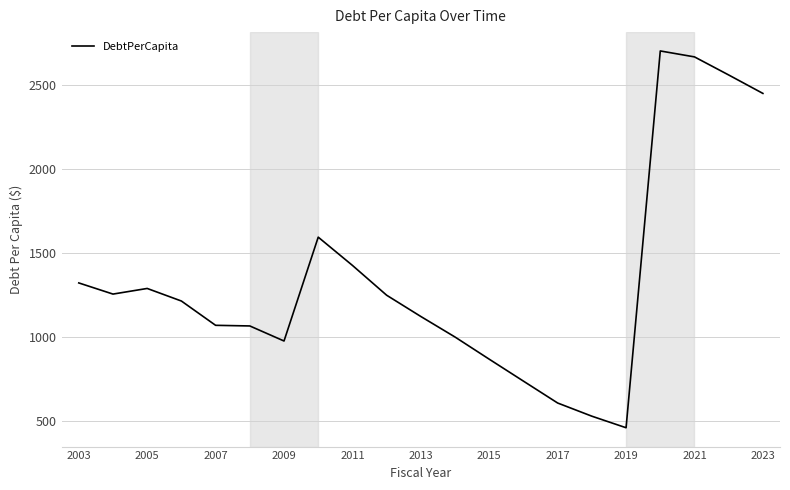

What is the maximum value shown in the chart?

2705.8